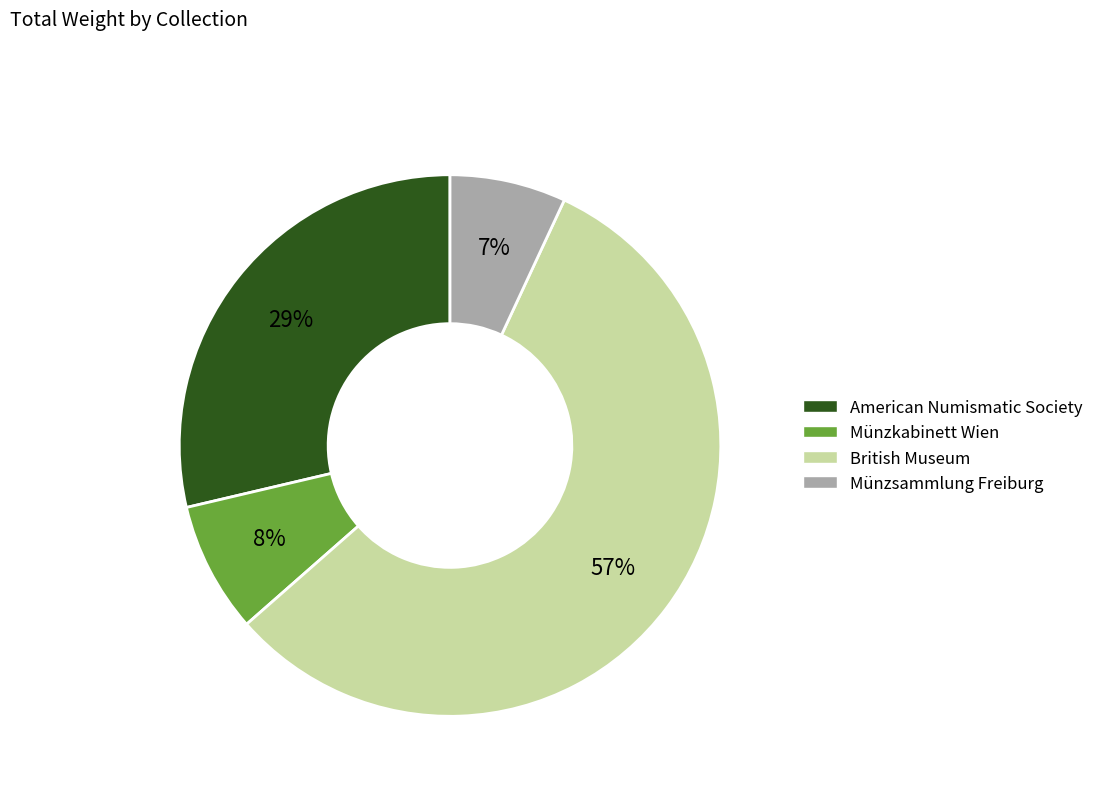

Which has a higher value, Münzsammlung Freiburg or British Museum?

British Museum